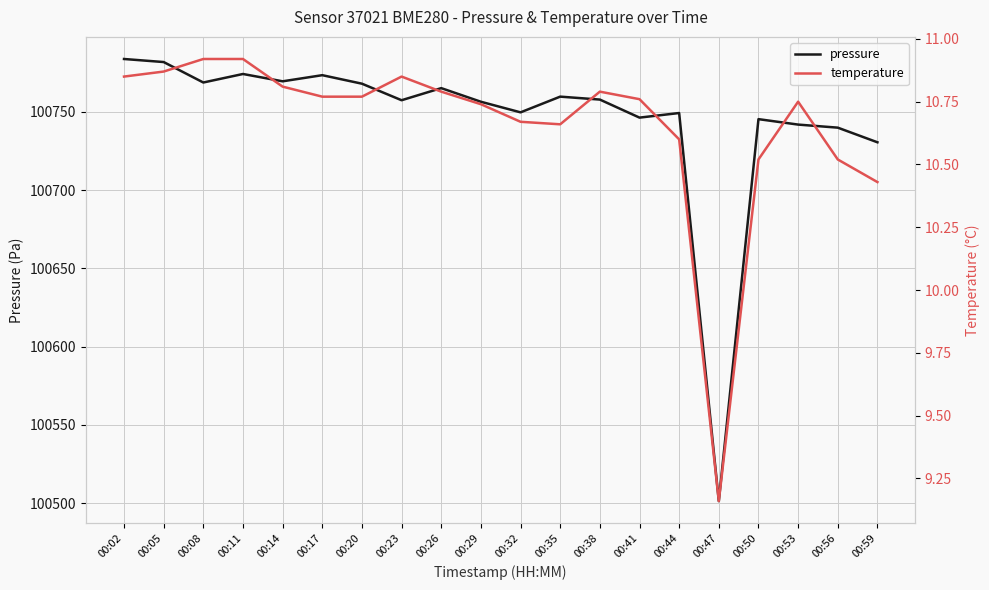

Reading left to right, extract all data points from this chart.

pressure: 00:02=100783.8	00:05=100781.8	00:08=100768.8	00:11=100774.2	00:14=100769.5	00:17=100773.4	00:20=100768.0	00:23=100757.4	00:26=100765.2	00:29=100756.5	00:32=100749.7	00:35=100759.7	00:38=100757.9	00:41=100746.3	00:44=100749.3	00:47=100501.3	00:50=100745.4	00:53=100741.9	00:56=100739.9	00:59=100730.6
temperature: 00:02=10.8	00:05=10.9	00:08=10.9	00:11=10.9	00:14=10.8	00:17=10.8	00:20=10.8	00:23=10.8	00:26=10.8	00:29=10.7	00:32=10.7	00:35=10.7	00:38=10.8	00:41=10.8	00:44=10.6	00:47=9.2	00:50=10.5	00:53=10.8	00:56=10.5	00:59=10.4